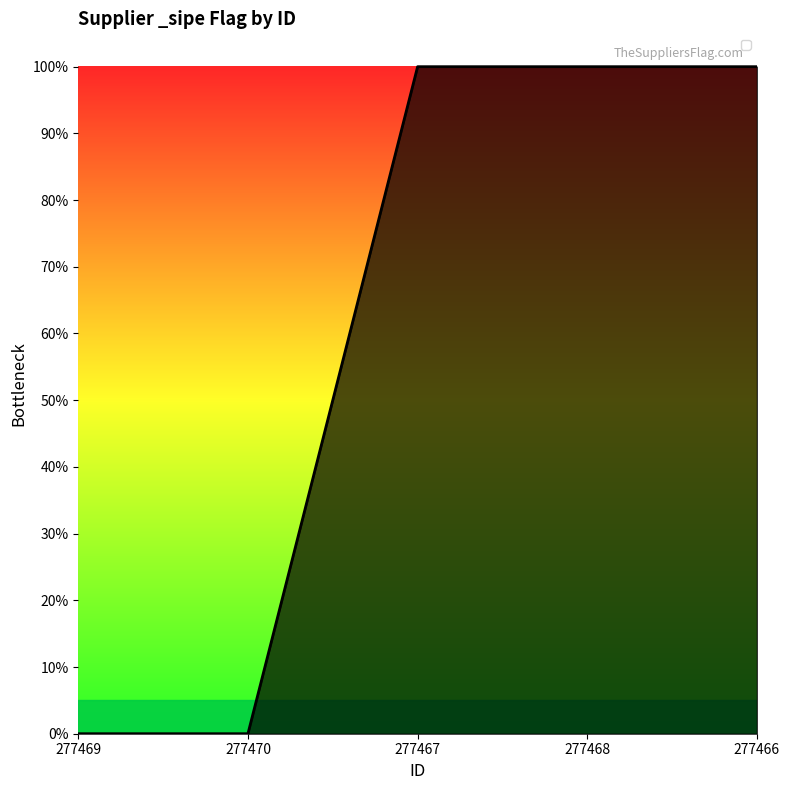

Does the chart display data point markers on the line(s)?

No